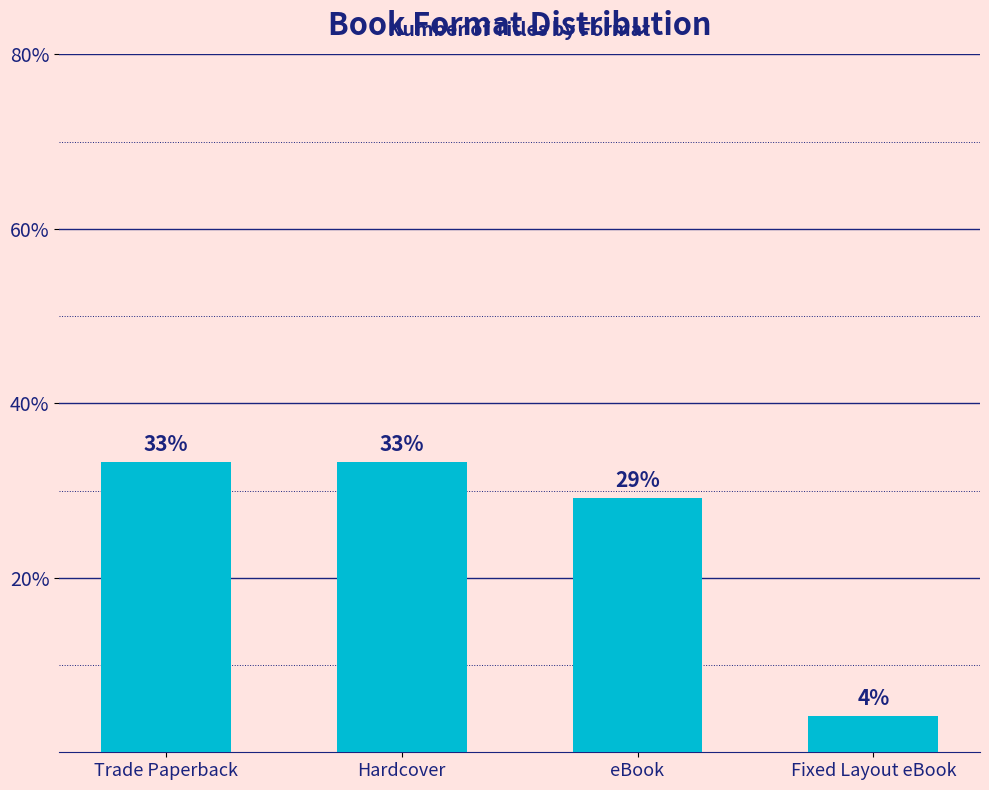

Does the chart contain stacked bars?

No